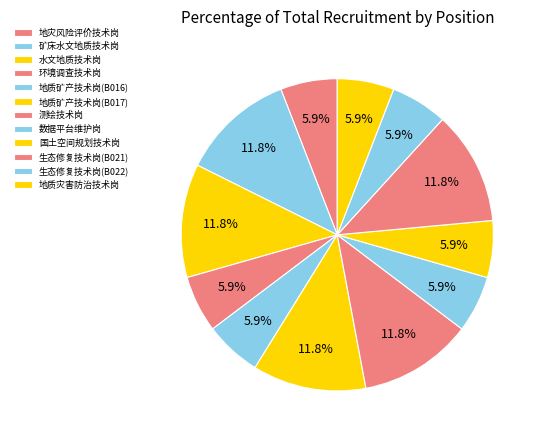

What percentage is NOT represented by 数据平台维护岗?

94.1%